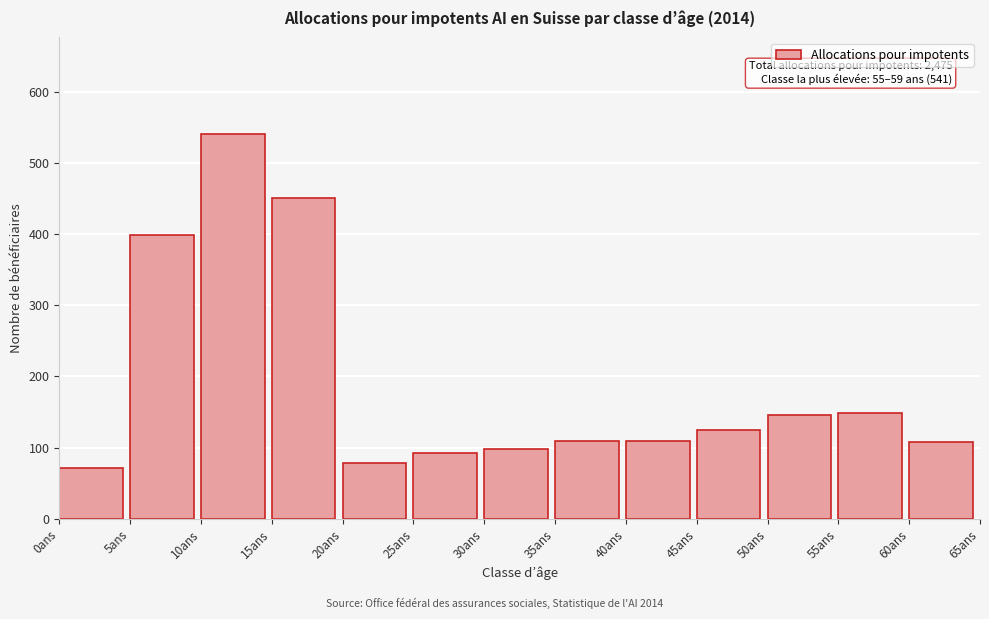

What is the change in value from 15ans to 20ans?

-373